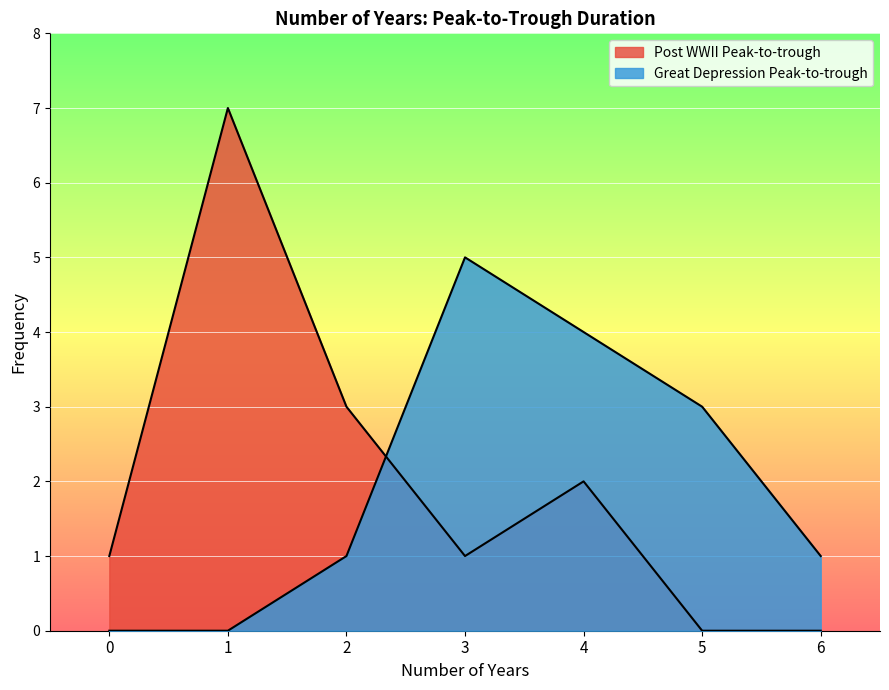

What is the difference between the maximum and minimum values in the Post WWII Peak-to-trough series?

7